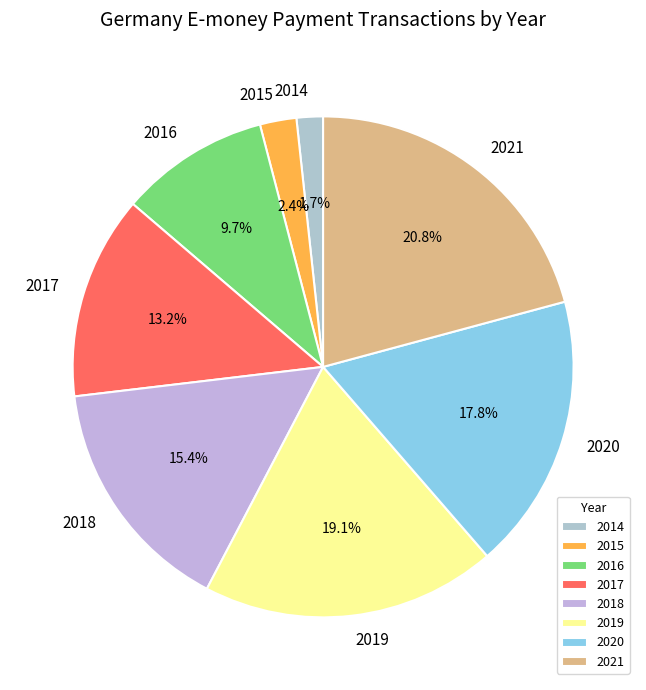

To the nearest percent, what is the combined percentage of 2016 and 2015?

12%